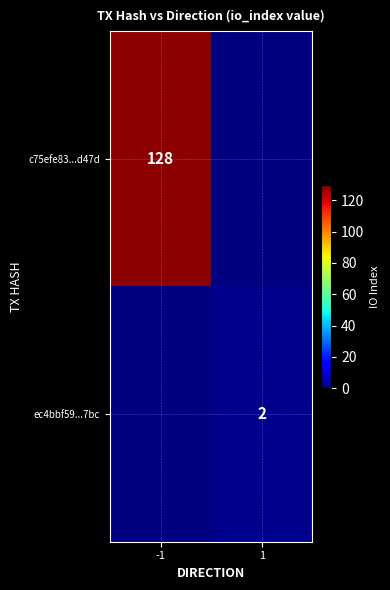

Is it true that ec4bbf59...7bc equals 2 at 1?

True